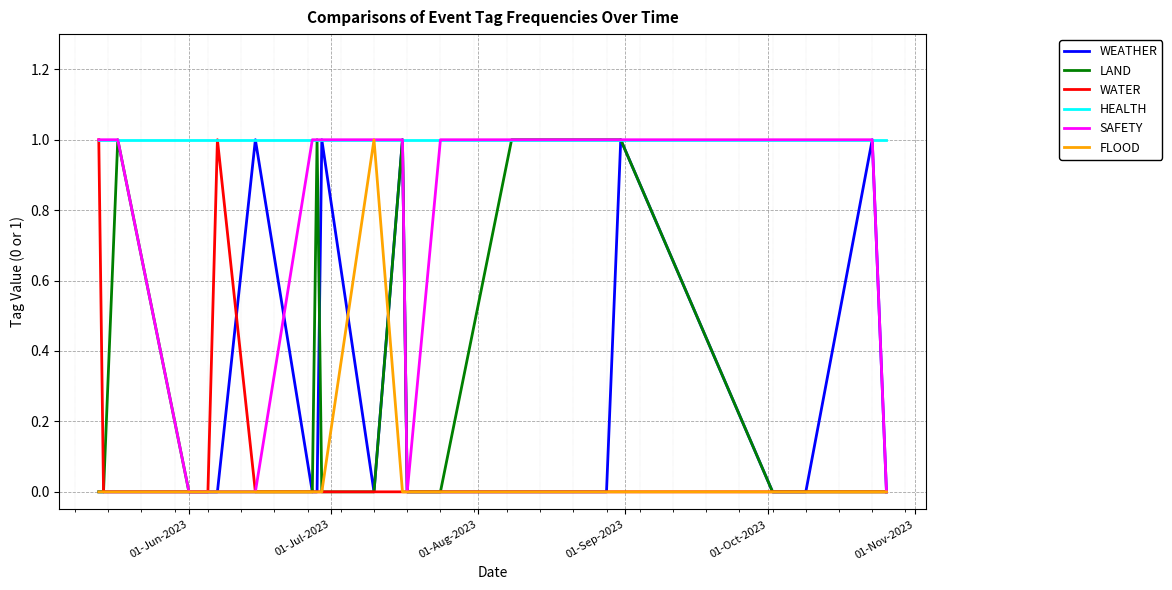

What is the difference between the maximum and minimum values in the WATER series?

1